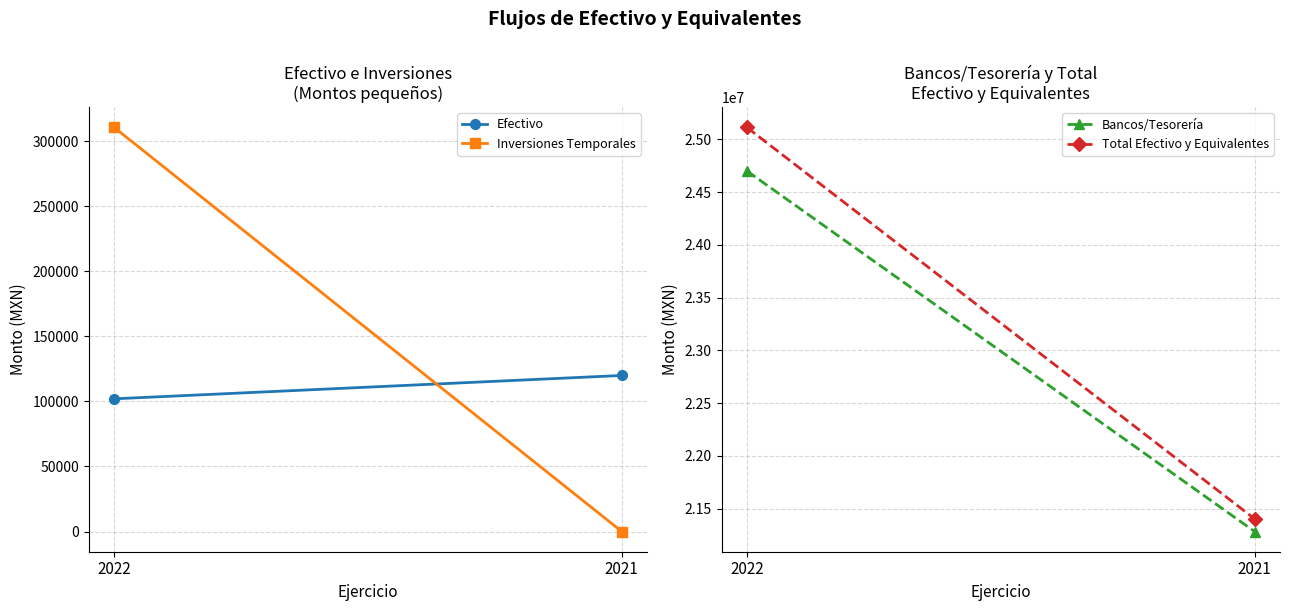

List the series in order of their peak value, lowest first.

Efectivo, Inversiones Temporales, Bancos/Tesorería, Total Efectivo y Equivalentes